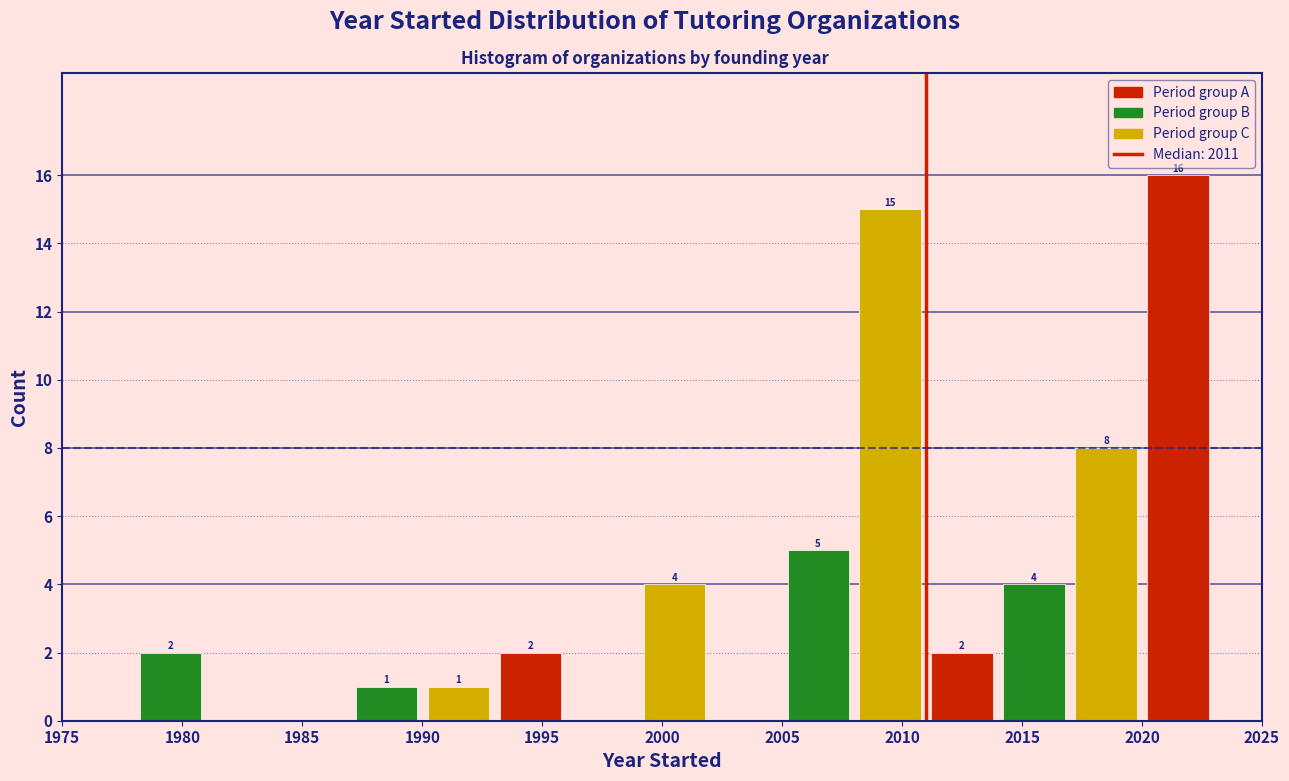

Which range on the x-axis has the tallest bar?

2020 to 2023